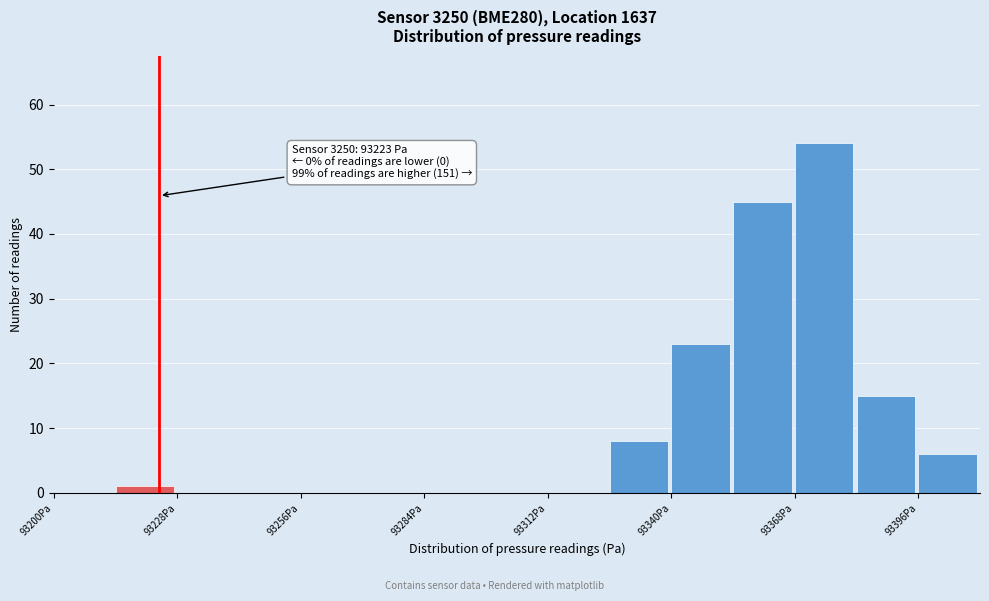

Read against the x-axis, roughly where is the centre of the tallest bar?

93375